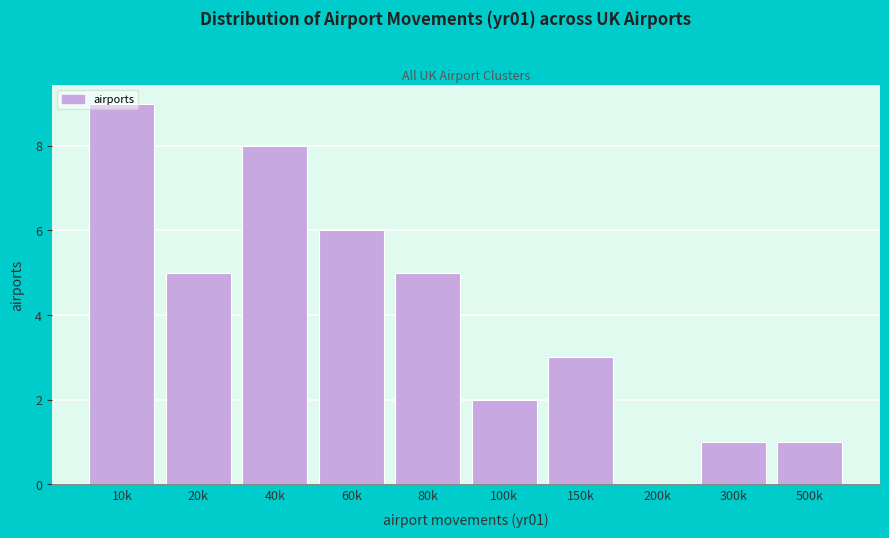

Is it true that the value at 500k is 0?

False